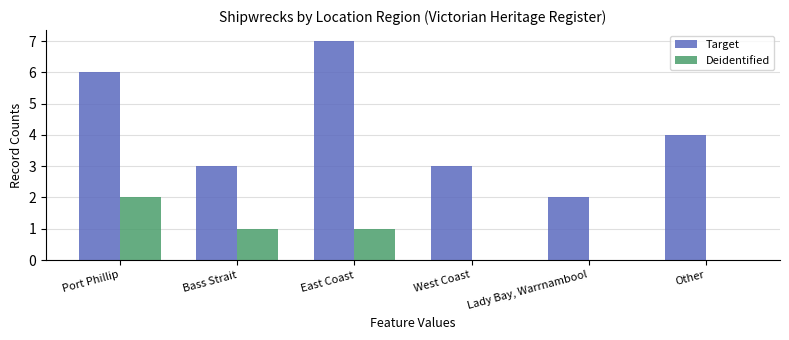

The Target series shows 7 at East Coast. True or false?

True